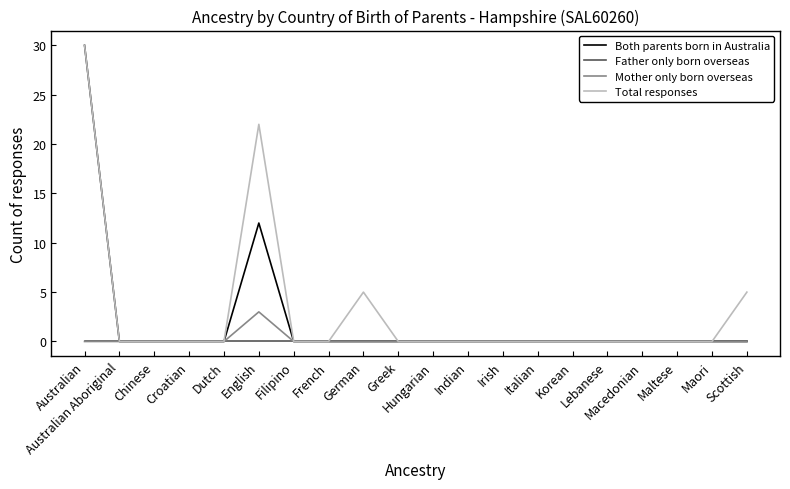

Reading right to left, list all the values displayed in this chart.

Both parents born in Australia: Scottish=0	Maori=0	Maltese=0	Macedonian=0	Lebanese=0	Korean=0	Italian=0	Irish=0	Indian=0	Hungarian=0	Greek=0	German=0	French=0	Filipino=0	English=12	Dutch=0	Croatian=0	Chinese=0	Australian Aboriginal=0	Australian=30
Father only born overseas: Scottish=0	Maori=0	Maltese=0	Macedonian=0	Lebanese=0	Korean=0	Italian=0	Irish=0	Indian=0	Hungarian=0	Greek=0	German=0	French=0	Filipino=0	English=0	Dutch=0	Croatian=0	Chinese=0	Australian Aboriginal=0	Australian=0
Mother only born overseas: Scottish=0	Maori=0	Maltese=0	Macedonian=0	Lebanese=0	Korean=0	Italian=0	Irish=0	Indian=0	Hungarian=0	Greek=0	German=0	French=0	Filipino=0	English=3	Dutch=0	Croatian=0	Chinese=0	Australian Aboriginal=0	Australian=0
Total responses: Scottish=5	Maori=0	Maltese=0	Macedonian=0	Lebanese=0	Korean=0	Italian=0	Irish=0	Indian=0	Hungarian=0	Greek=0	German=5	French=0	Filipino=0	English=22	Dutch=0	Croatian=0	Chinese=0	Australian Aboriginal=0	Australian=30